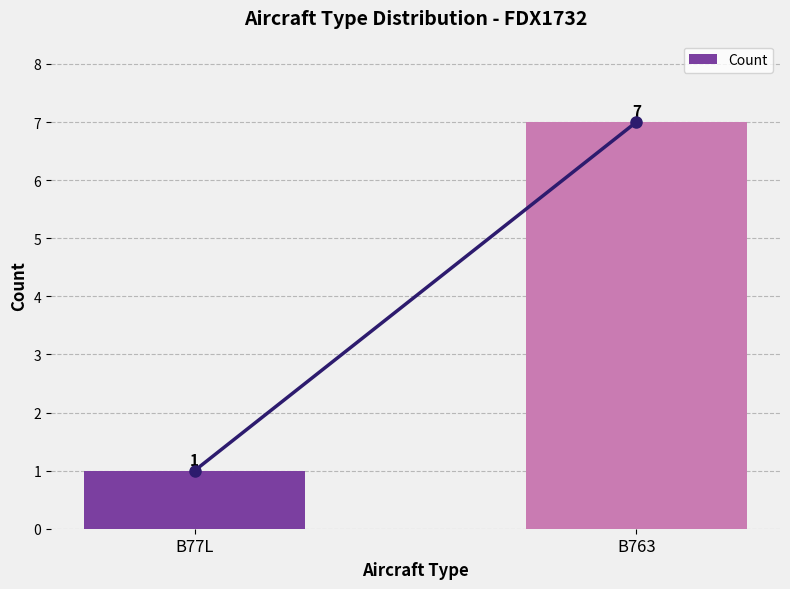

List the labels in order of value, smallest first.

B77L, B763